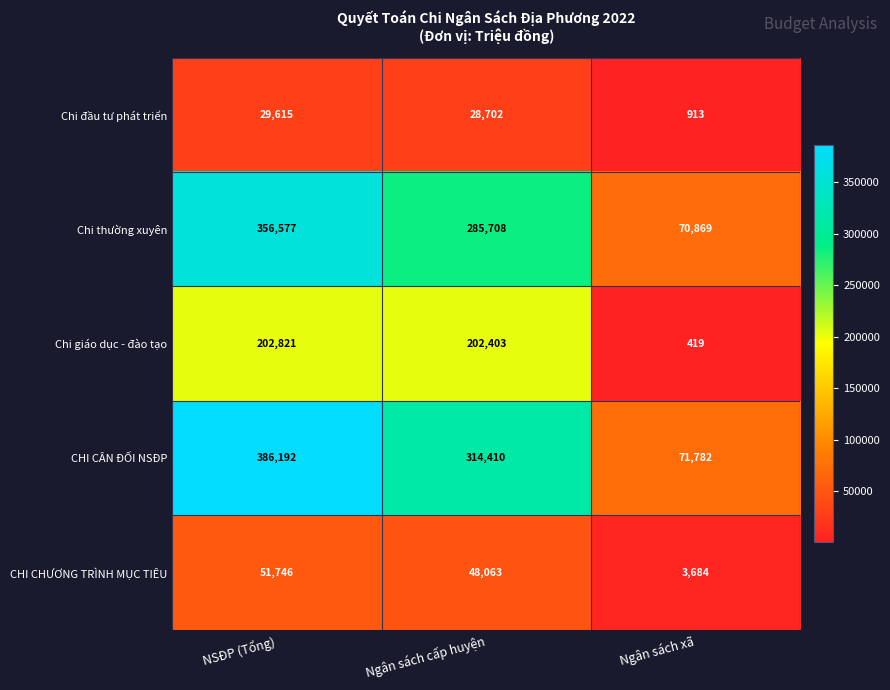

What is the average value of the Chi thường xuyên series?

237718